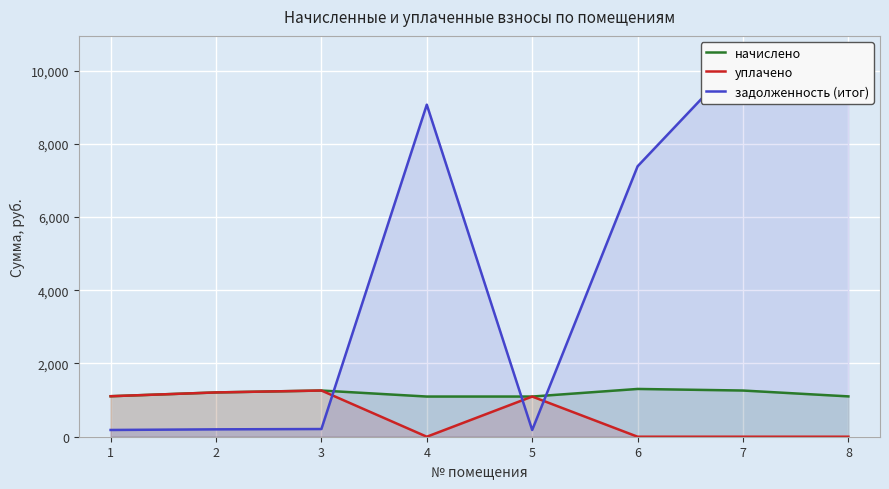

What is the average value of the задолженность (итог) series?

4595.3